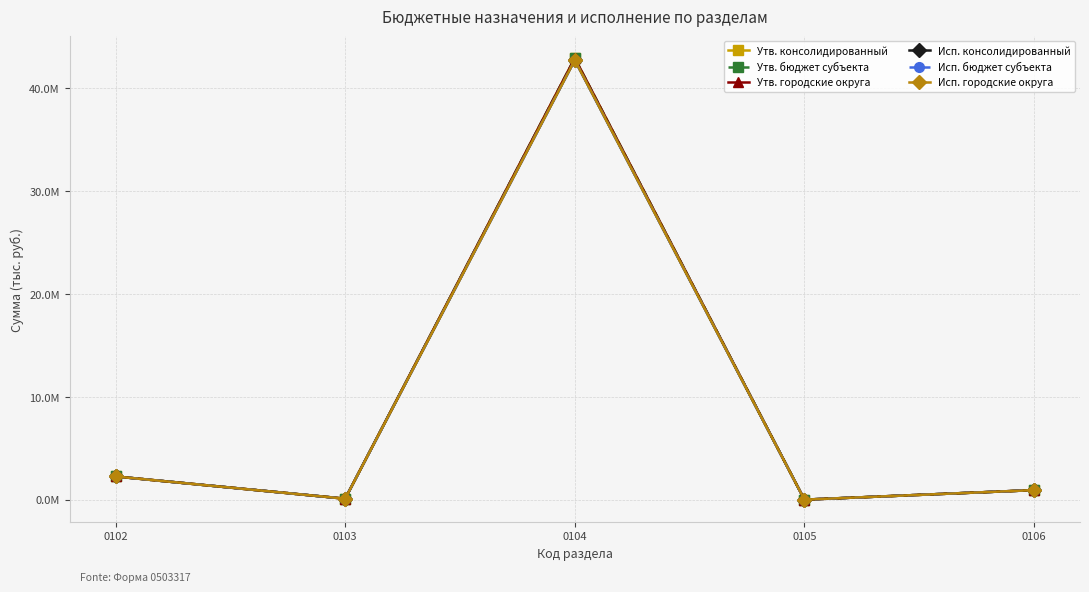

Count the number of data series in this chart.

6